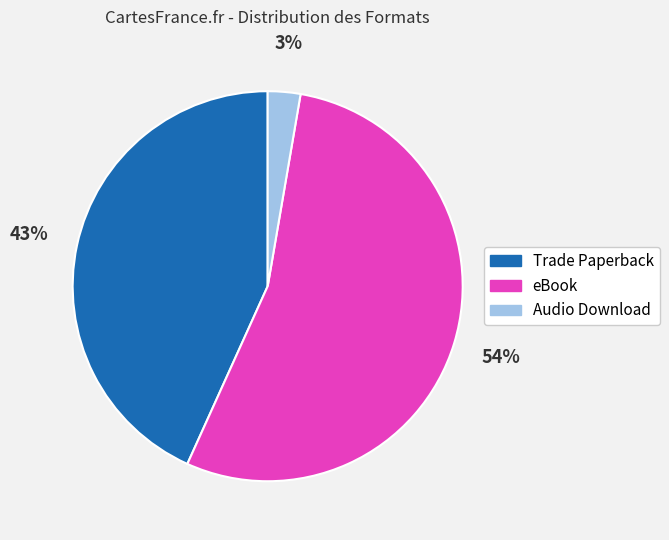

Does Trade Paperback account for over 50% of the chart?

No